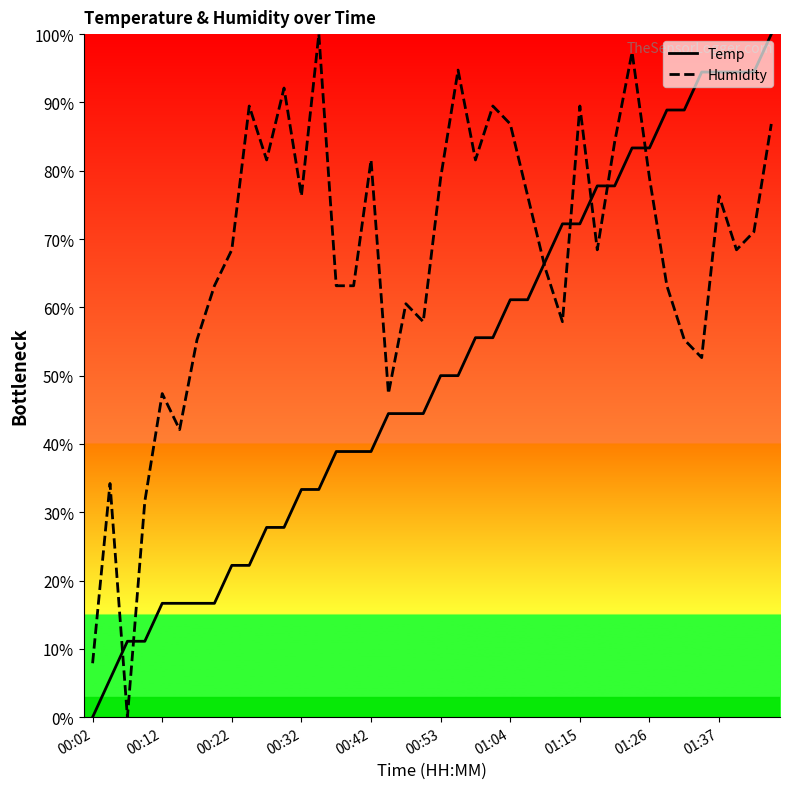

What is the maximum value shown in the chart?

100.0